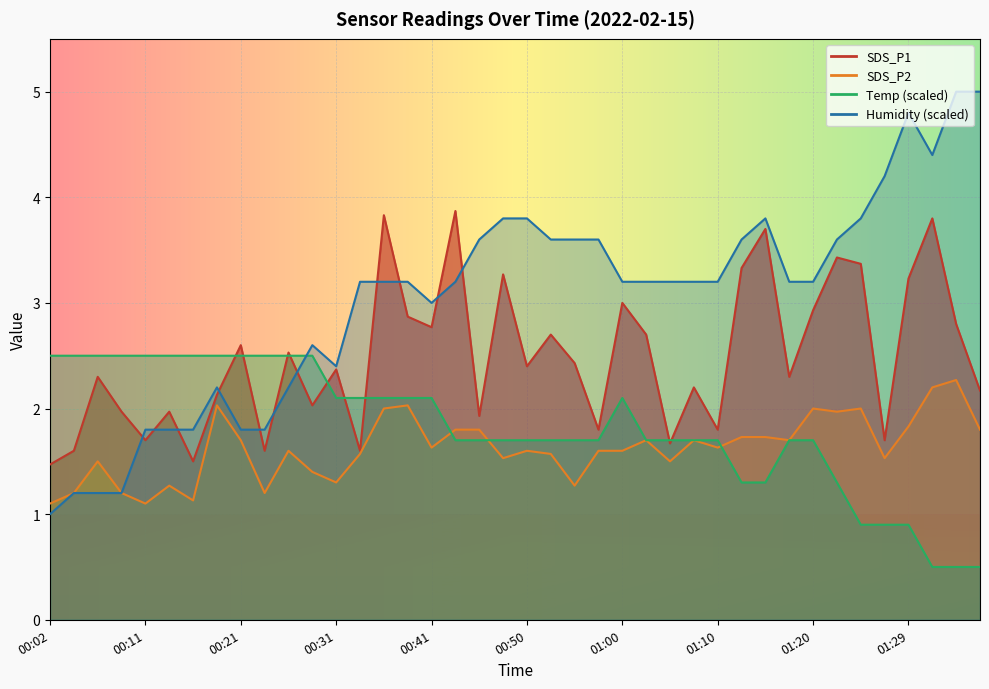

At which label does Humidity reach its minimum?

00:02